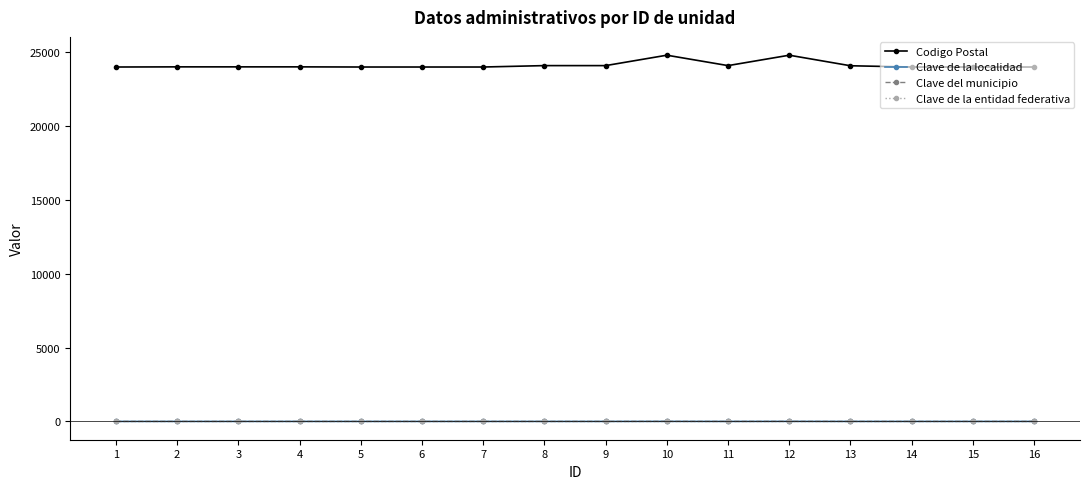

How many lines are shown in the chart?

4